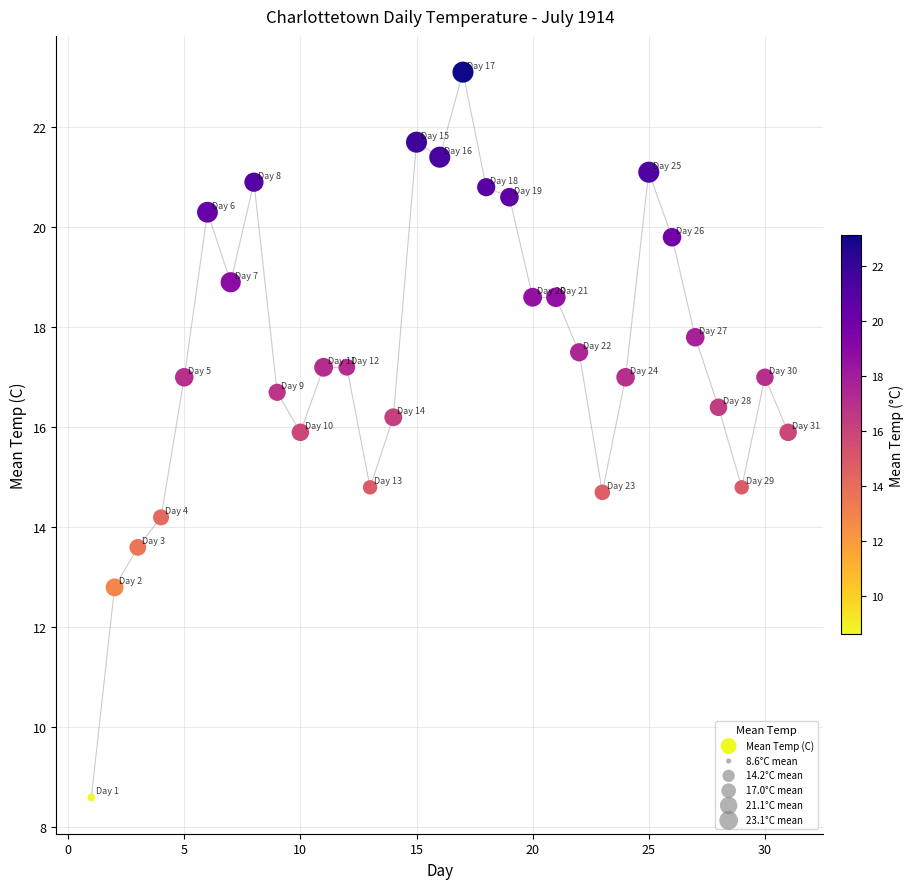

What is the range of X values (max minus min)?

30.0